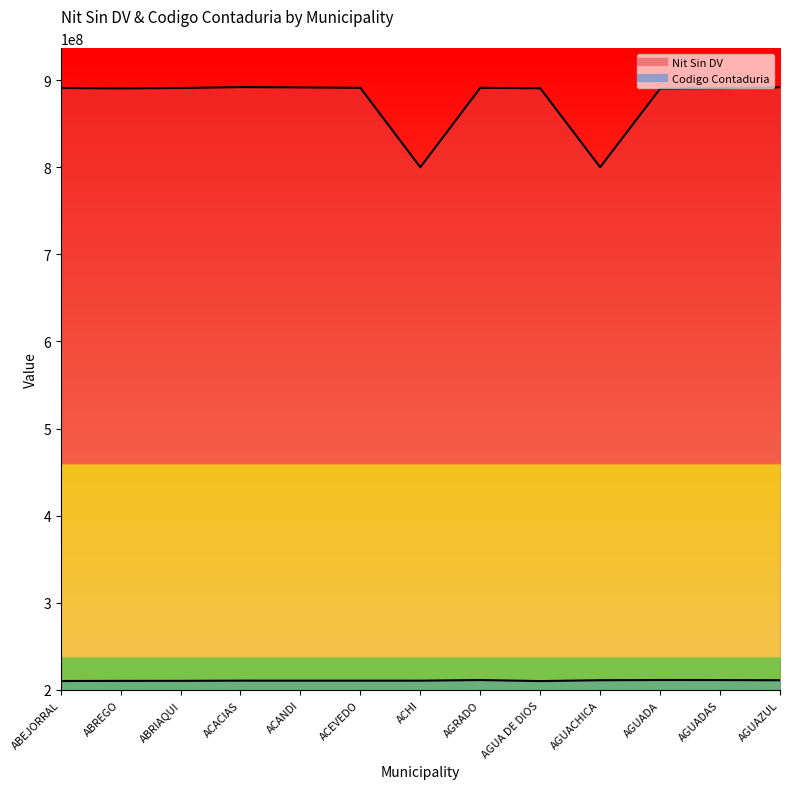

Which series has the largest range (max minus min)?

Nit Sin DV